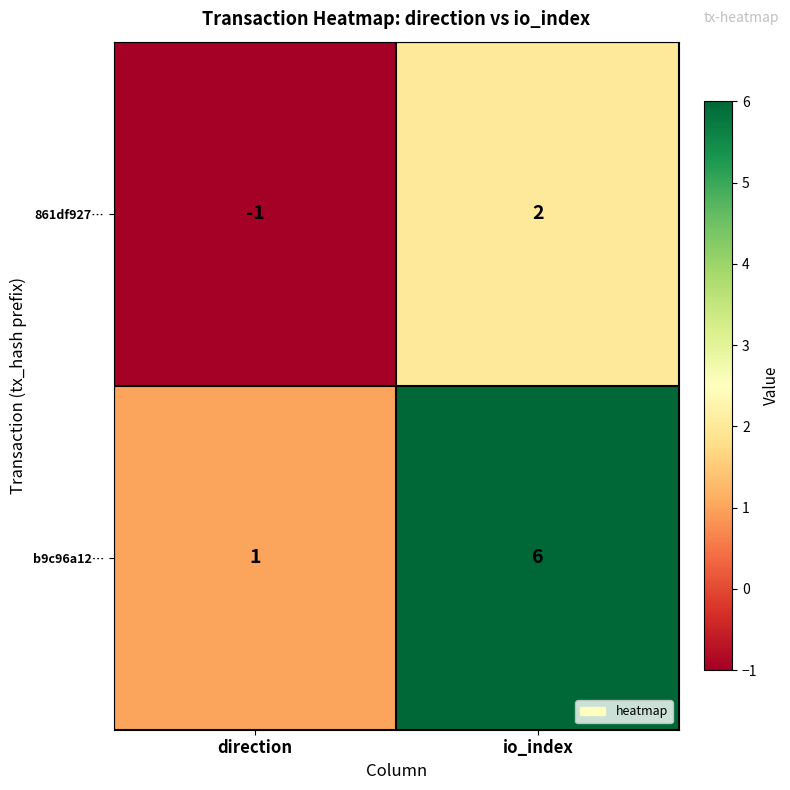

At which label is b9c96a12… closest to 3?

direction